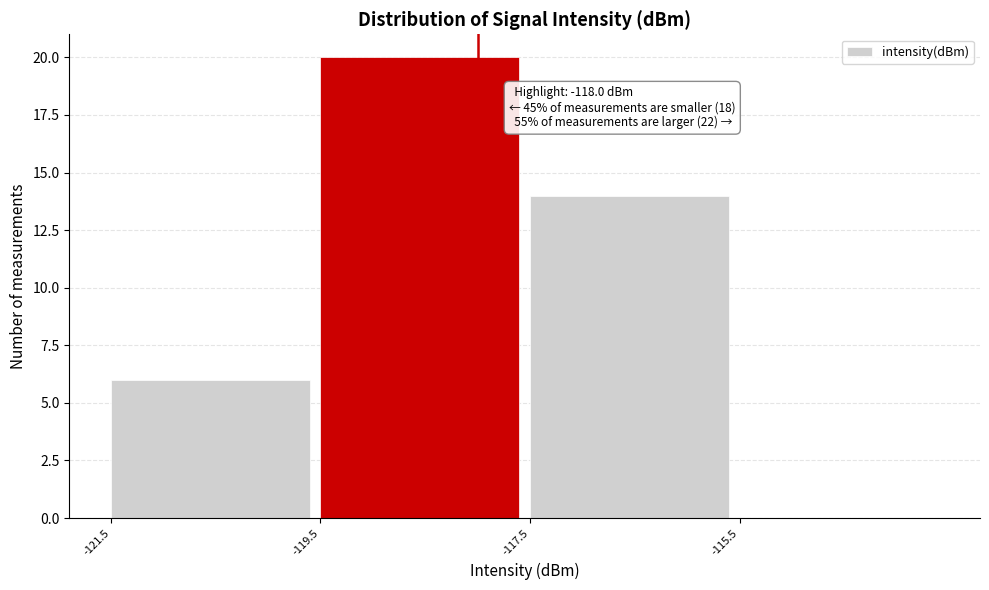

Over which range of the x-axis is the bar tallest?

-119.5 to -117.5